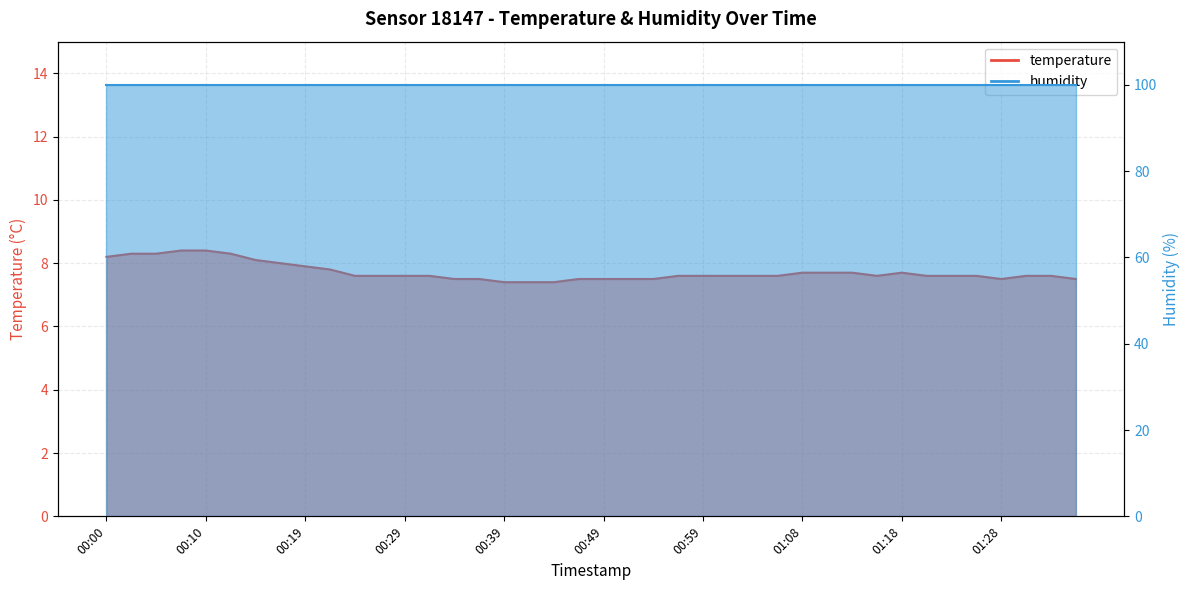

What is the difference between the second highest and second lowest values?

1.0